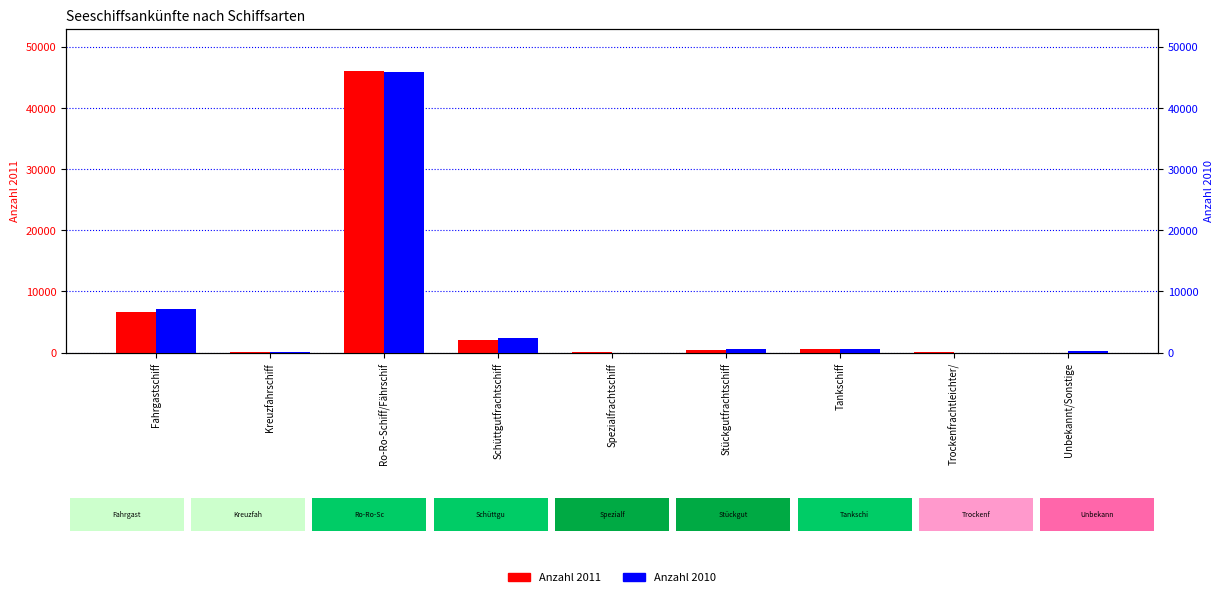

Rank the series by their average value, from highest to lowest.

Anzahl 2010, Anzahl 2011